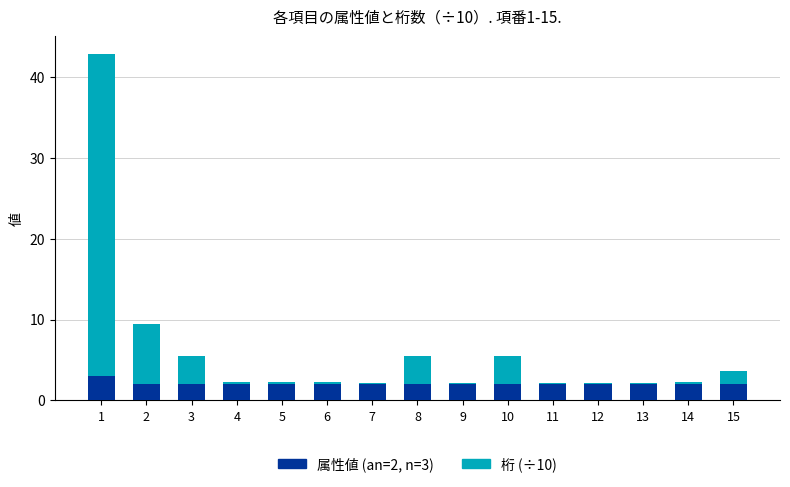

What is the sum of all 属性値 (an=2, n=3) values?

31.0